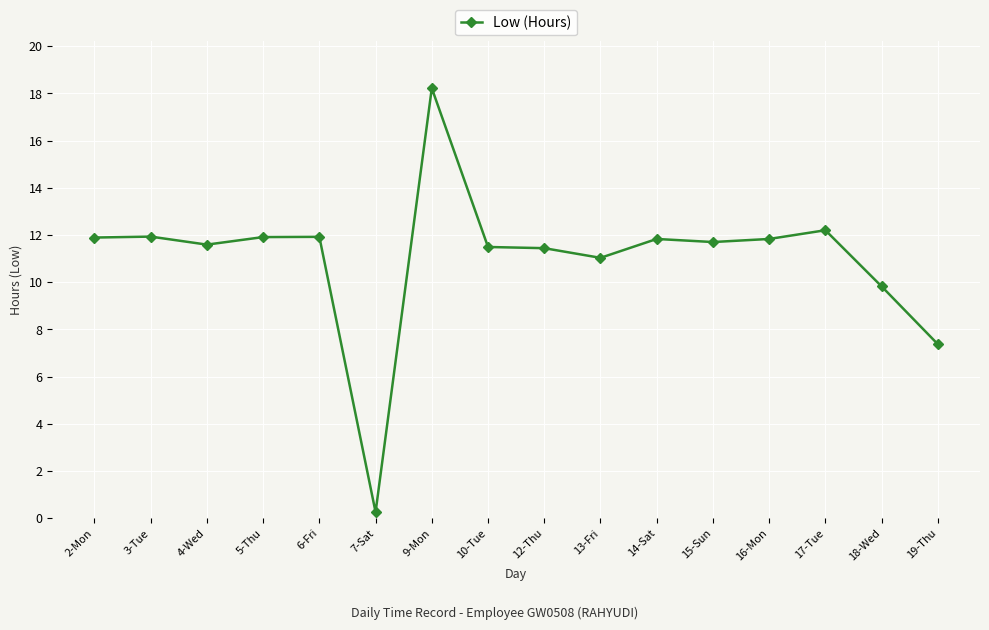

What is the label of the 4th point from the right?

16-Mon